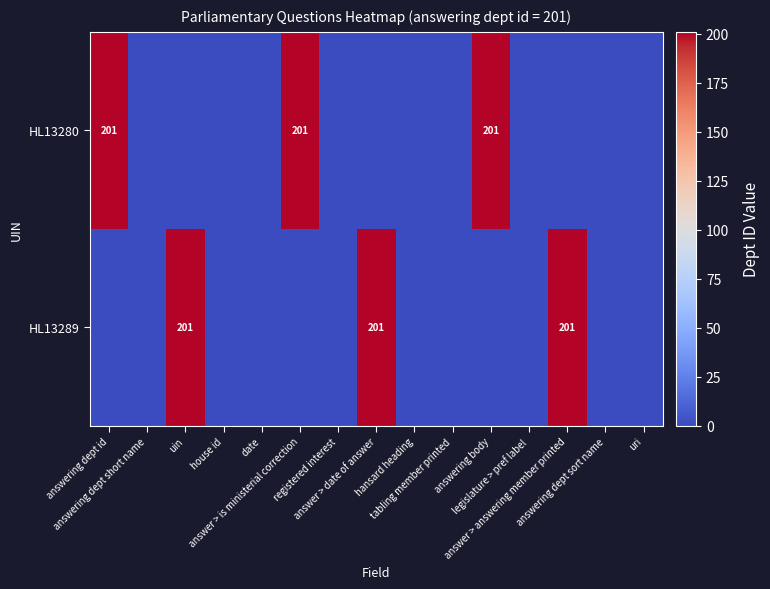

Which series has the largest total across all categories?

HL13280